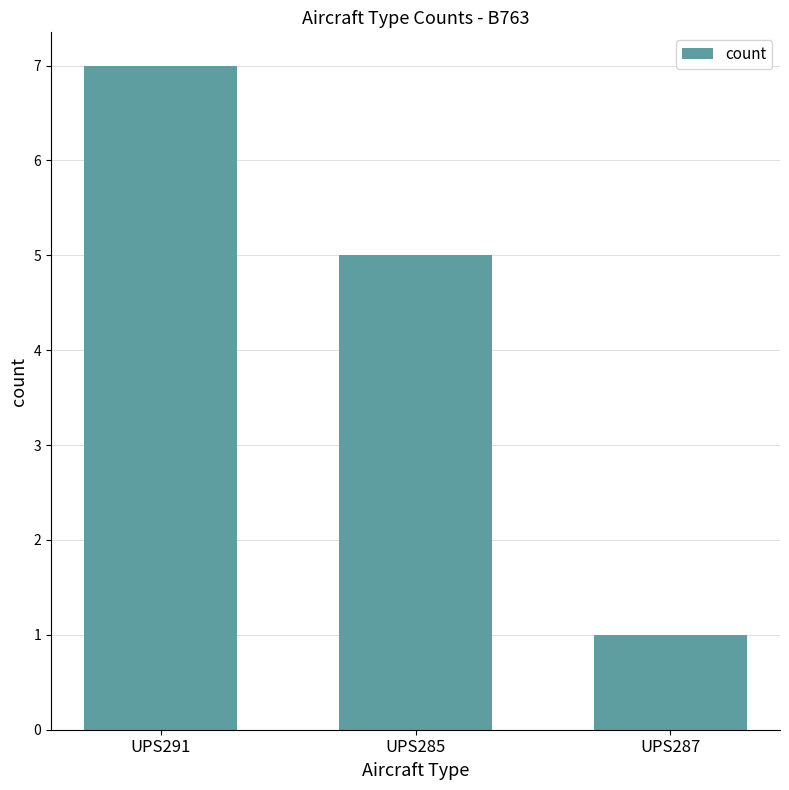

Rank the categories by value from highest to lowest.

UPS291, UPS285, UPS287